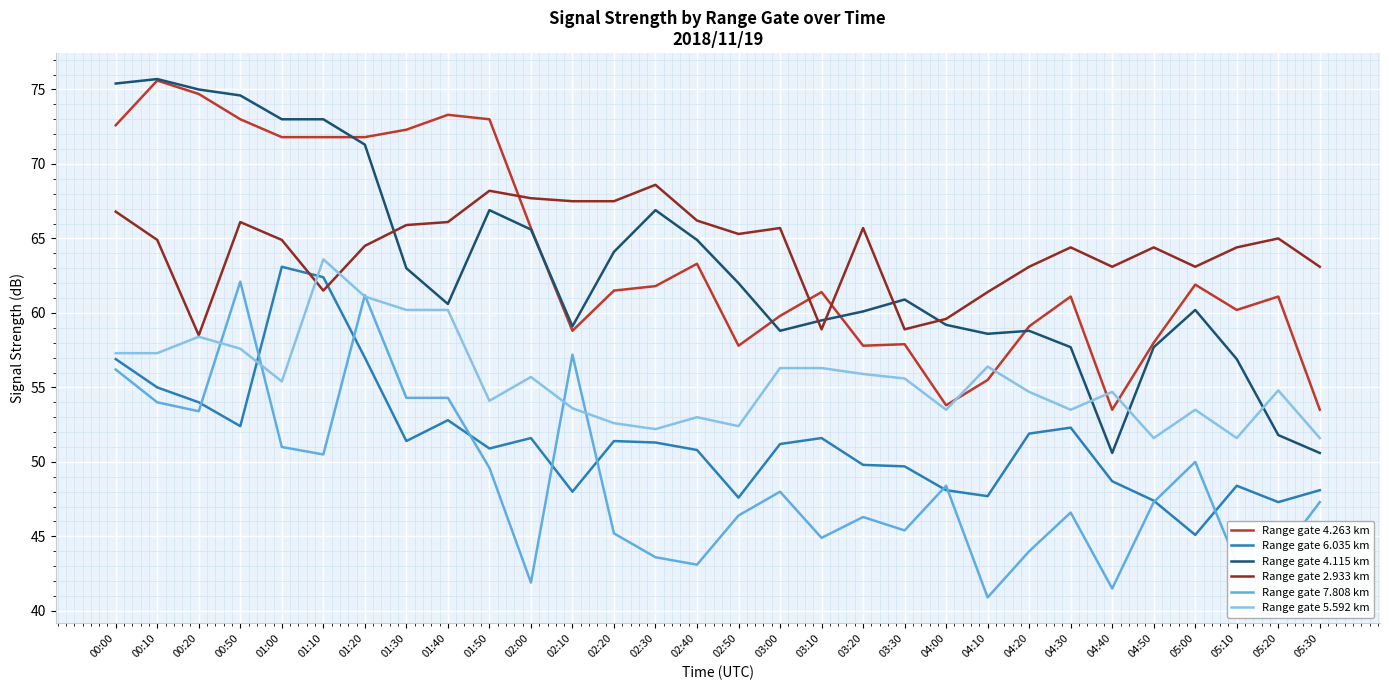

Is the value of Range gate 7.808 km at 04:20 greater than the value of Range gate 4.115 km at 05:30?

No